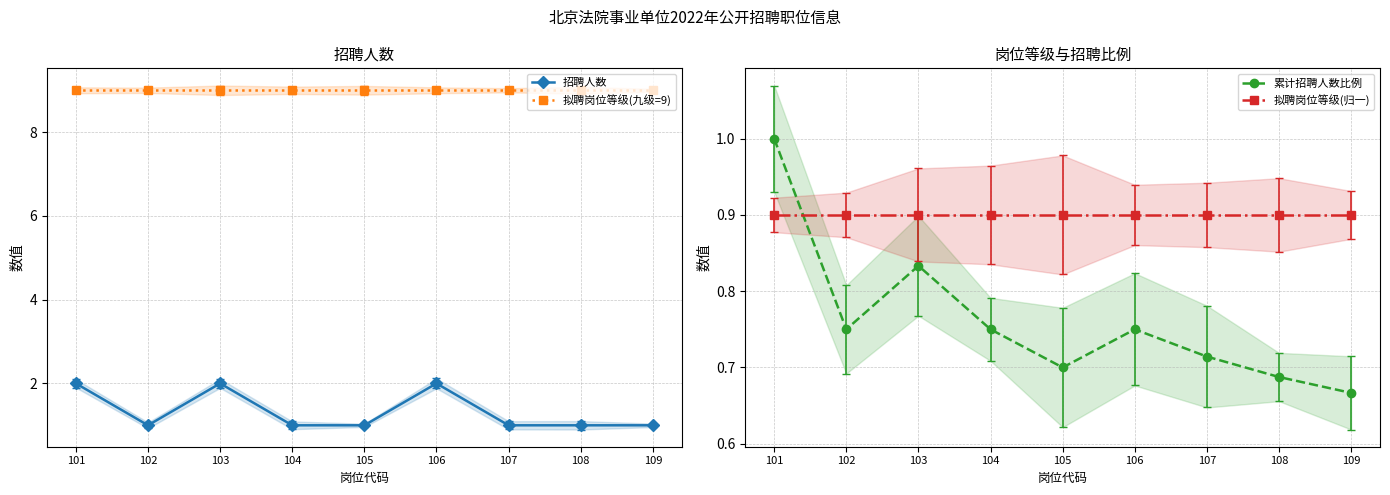

Where is 累计招聘人数比例 nearest to the value 0?

109